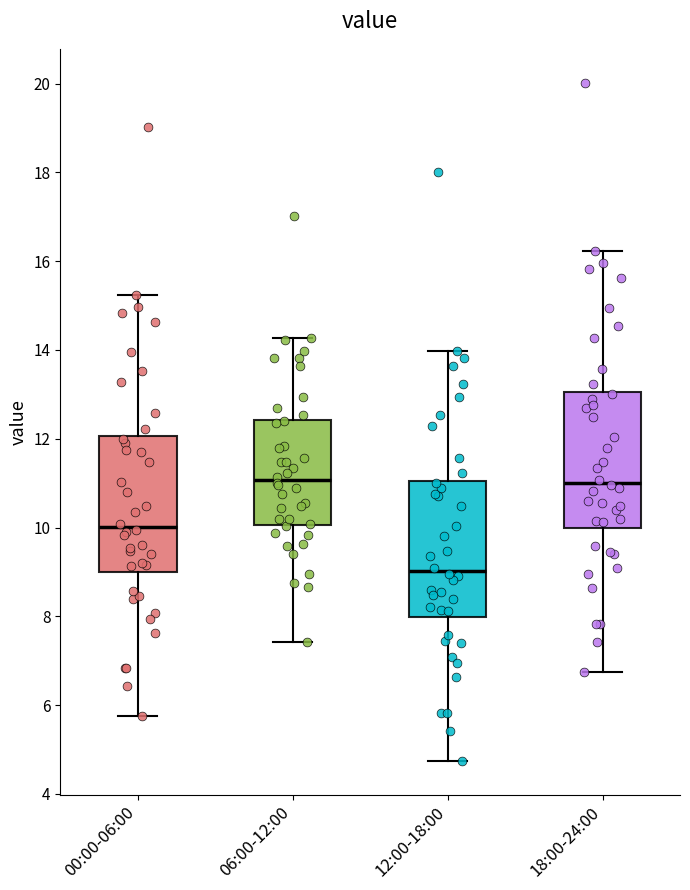

Reading left to right, read every box against the y-axis: the position of its median line, the range the box covers, and the ends of its whiskers. The values are not printed on the chart, so give them approximately, as read against the axis.

00:00-06:00: median 10.0, box 9.0 to 12.0, whiskers 5.8 to 15.2
06:00-12:00: median 11.0, box 10.0 to 12.4, whiskers 7.4 to 14.2
12:00-18:00: median 9.0, box 8.0 to 11.0, whiskers 4.8 to 14.0
18:00-24:00: median 11.0, box 10.0 to 13.0, whiskers 6.8 to 16.2